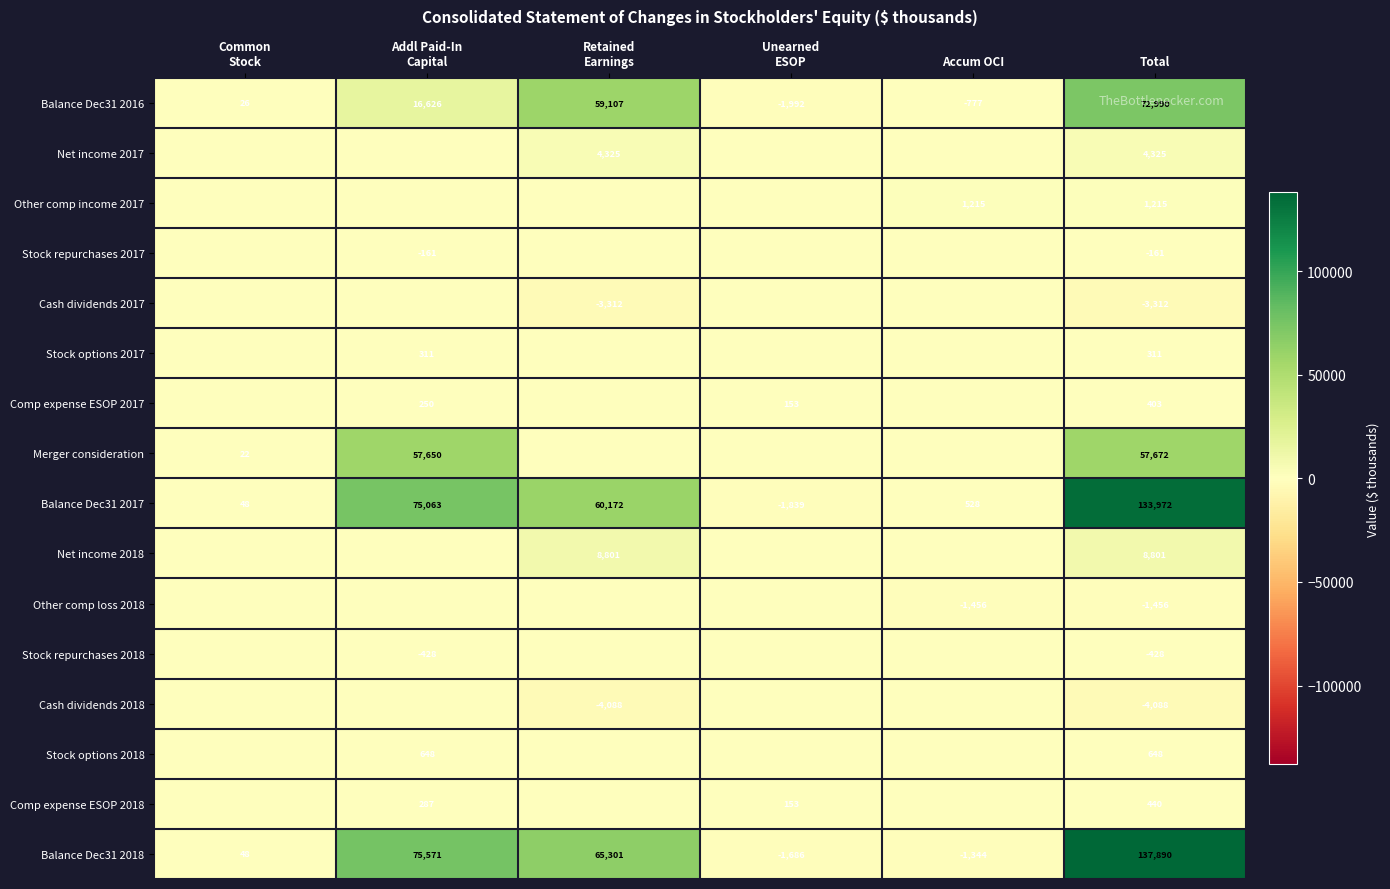

True or false: Balance Dec31 2017 has a value of 60507 at Total.

False